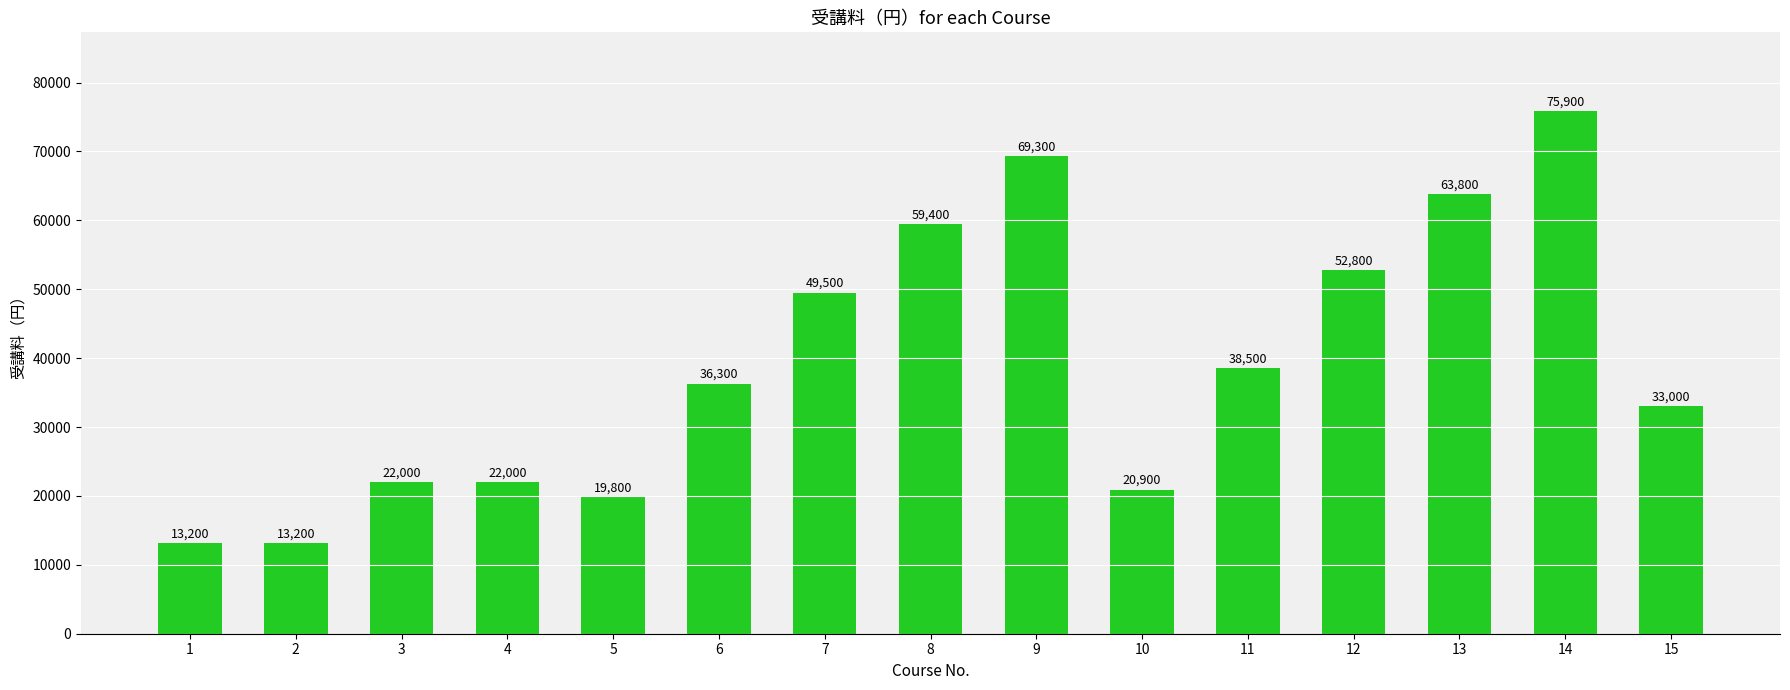

How many distinct data groups are displayed?

1